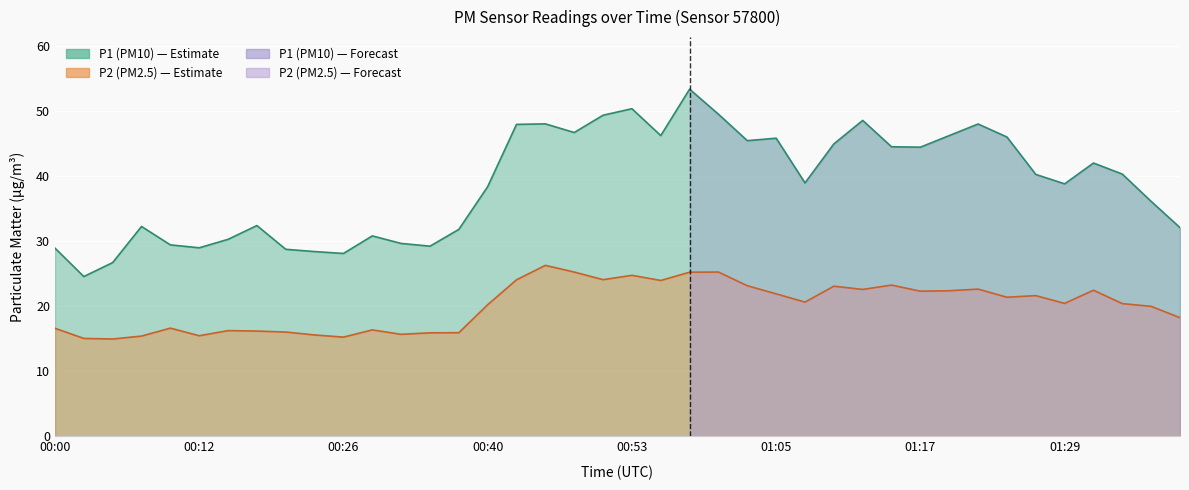

Which series has the largest range (max minus min)?

P1